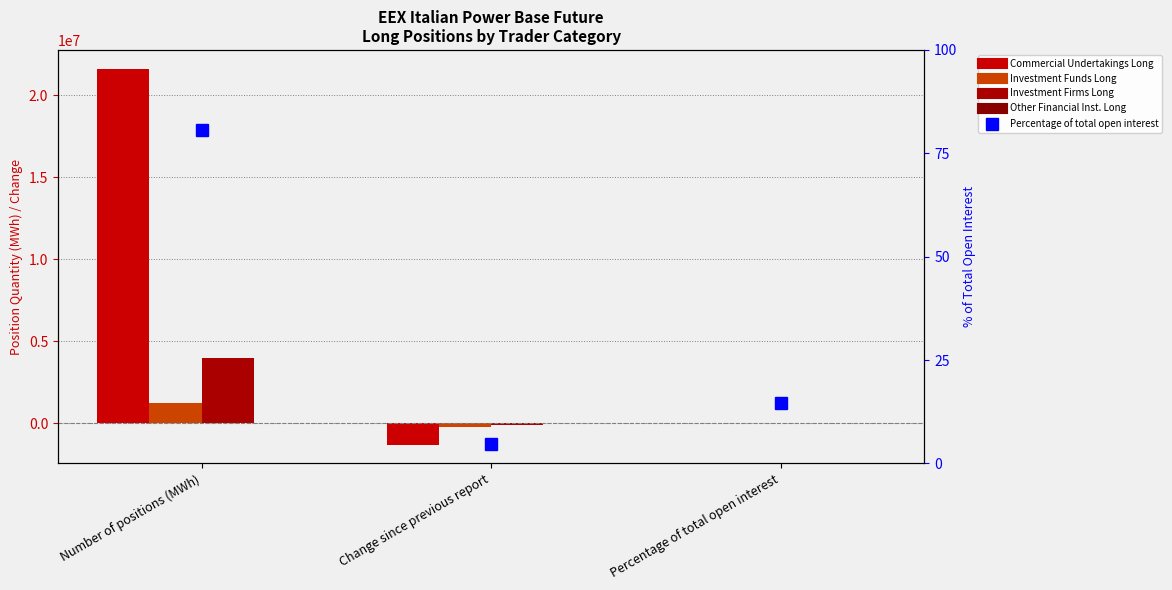

Are the bars grouped side by side (vs. stacked)?

Yes